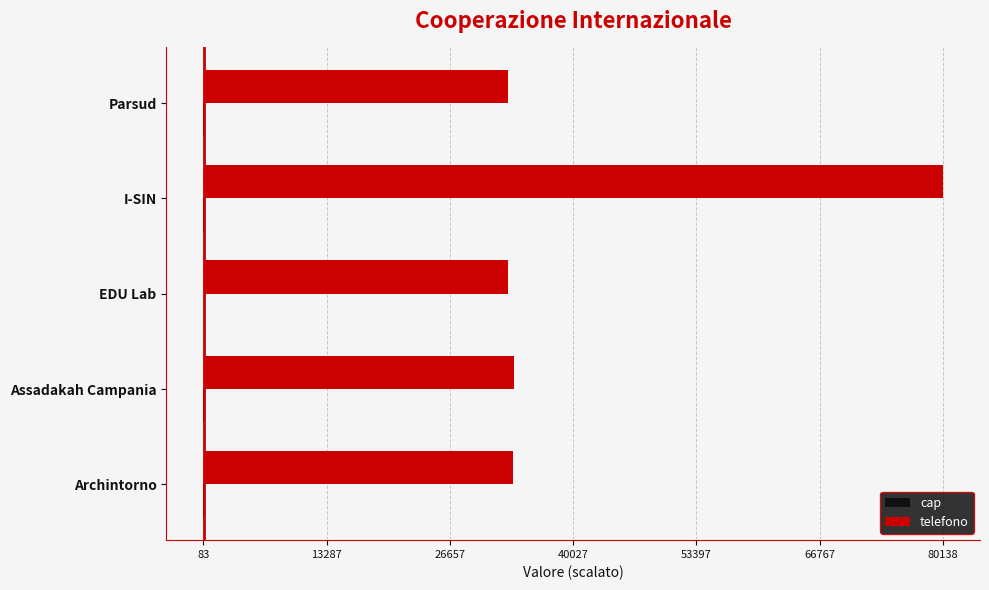

True or false: telefono has a value of 32973.2 at Parsud.

True